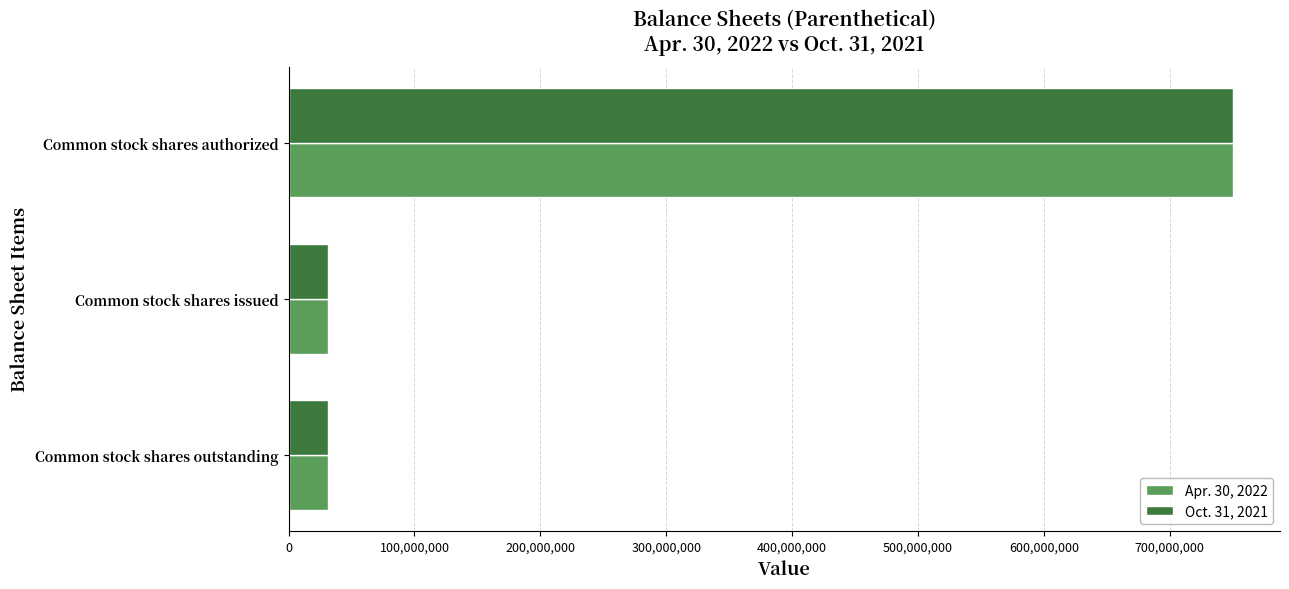

What is the total value across all series at Common stock shares outstanding?

63036932